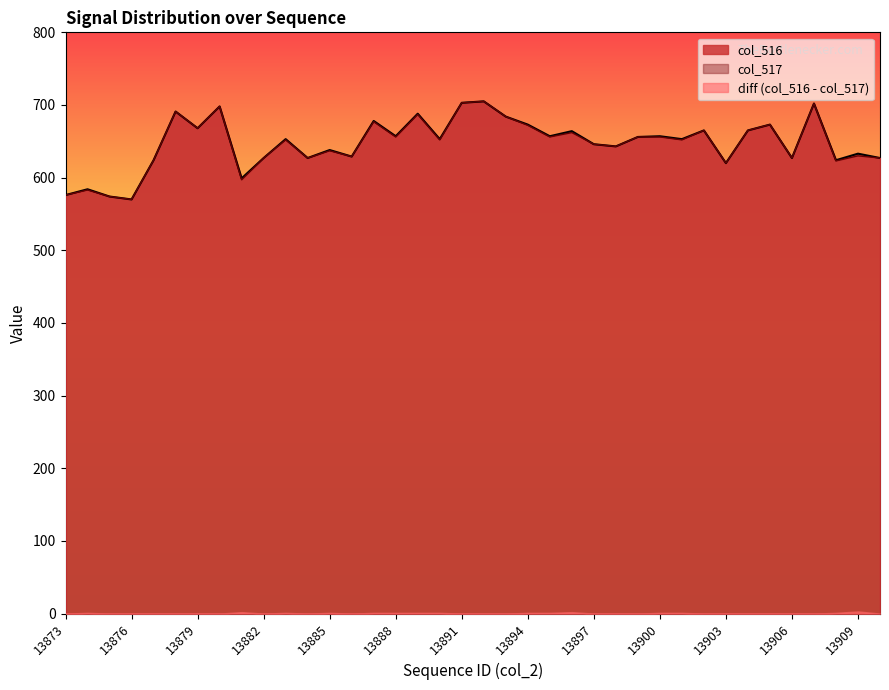

What is the sum of the col_517 values at 13874 and 13887?

1260